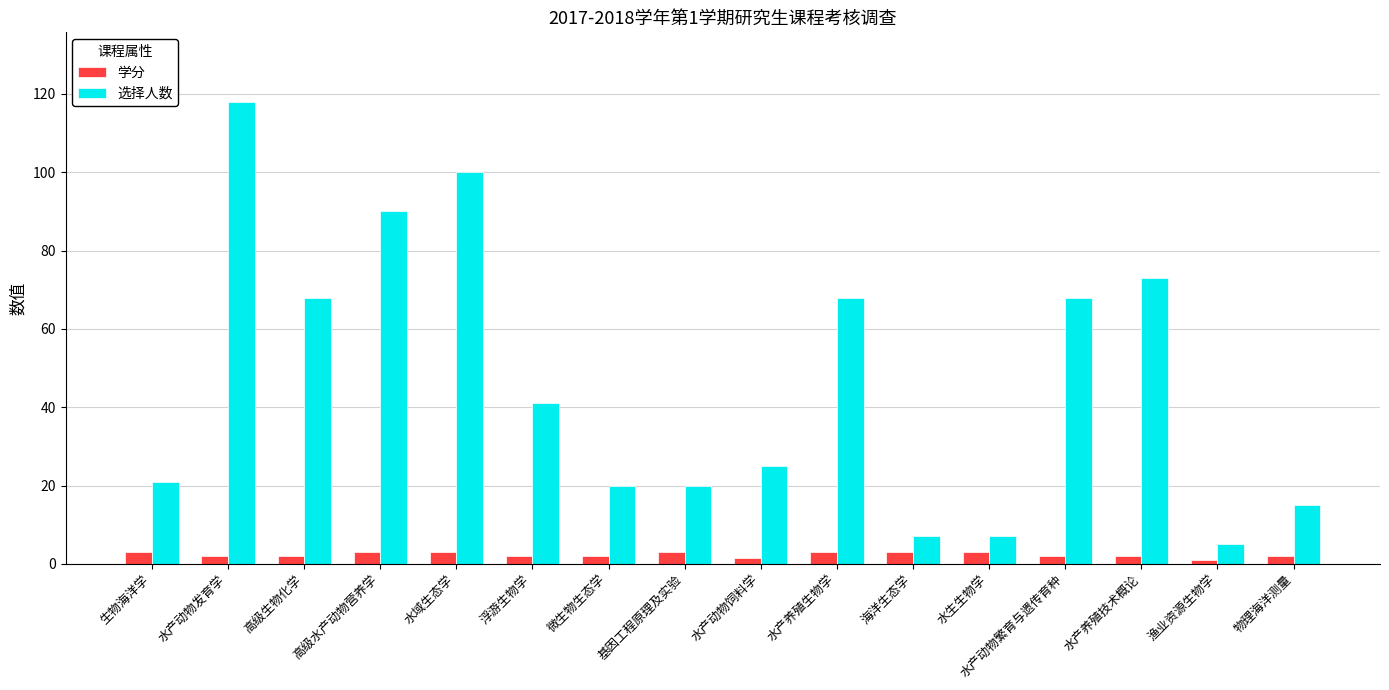

What is the difference between the maximum and second lowest values in the 选择人数 series?

111.0